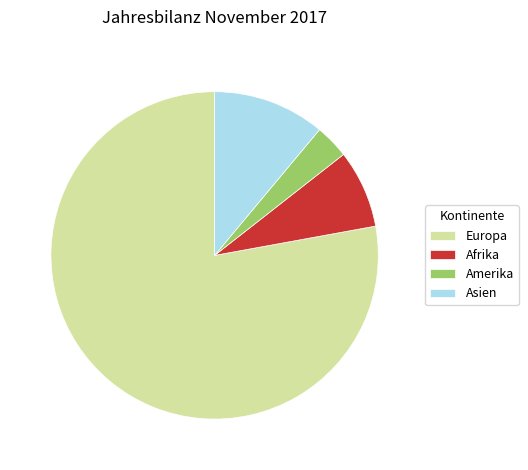

Count the number of slices in the pie.

4